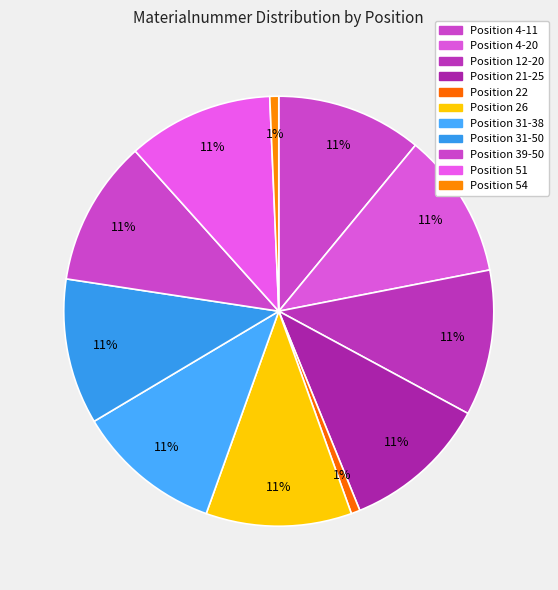

Count the number of slices in the pie.

11